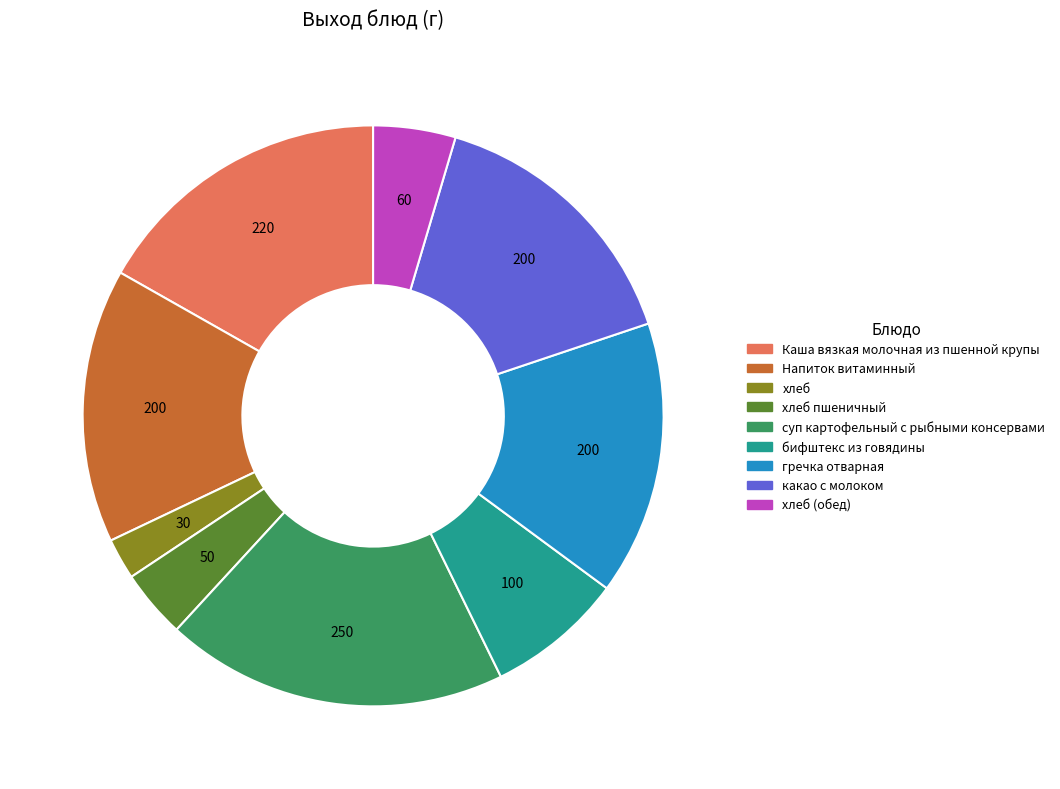

Is there a majority slice in this chart?

No